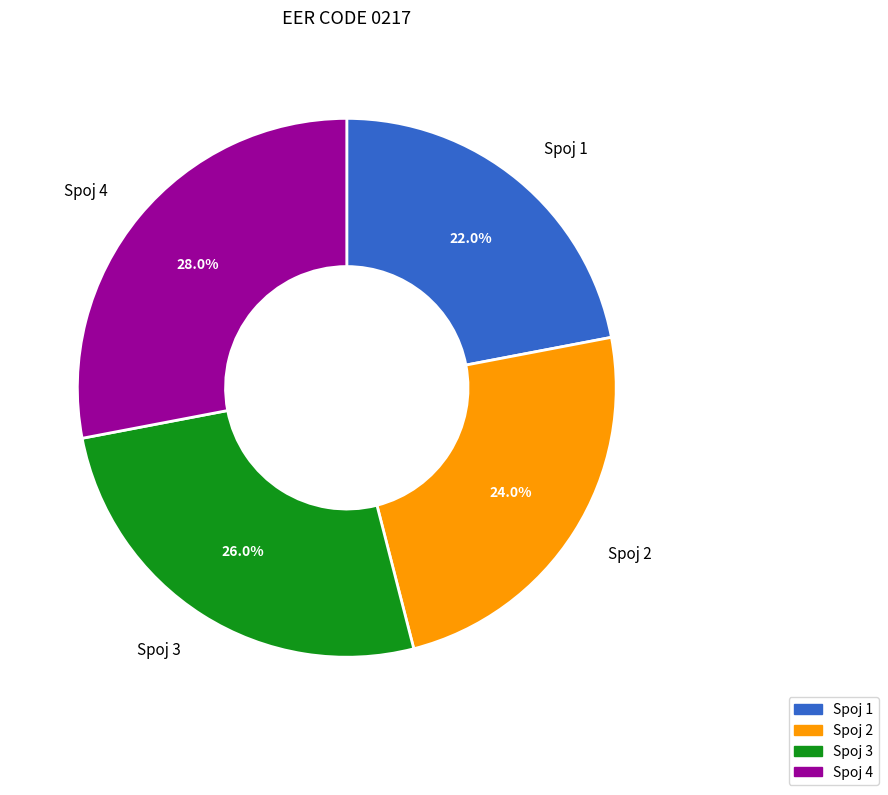

Is there a majority slice in this chart?

No